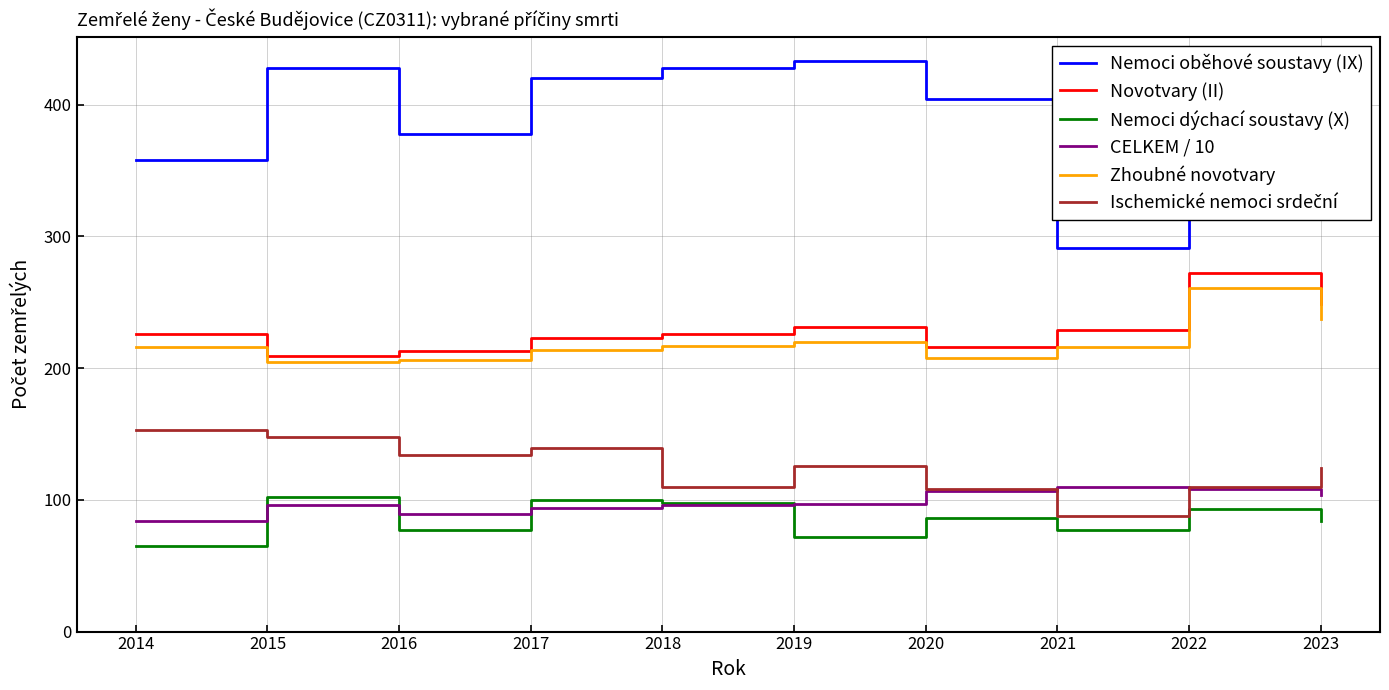

Is this an area chart (filled region under the line)?

No